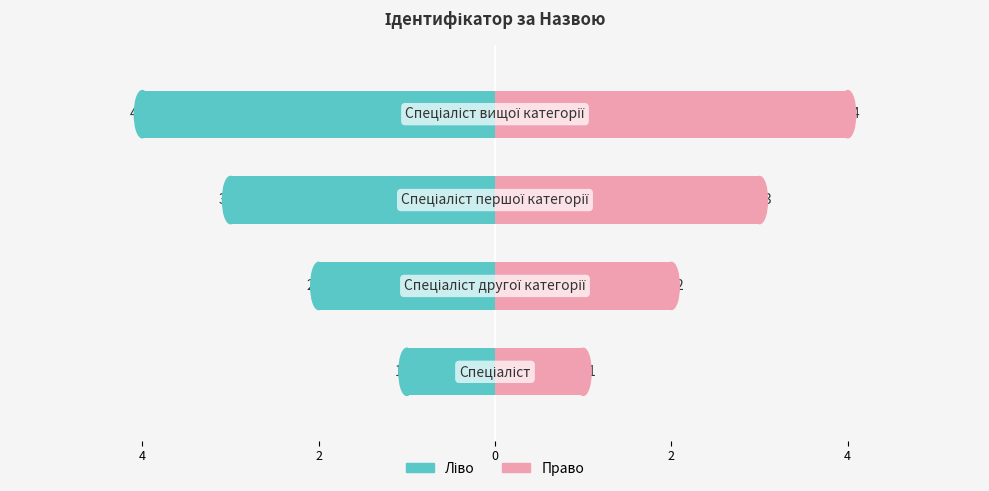

How many values in the Ідентифікатор (право) series exceed 3?

1